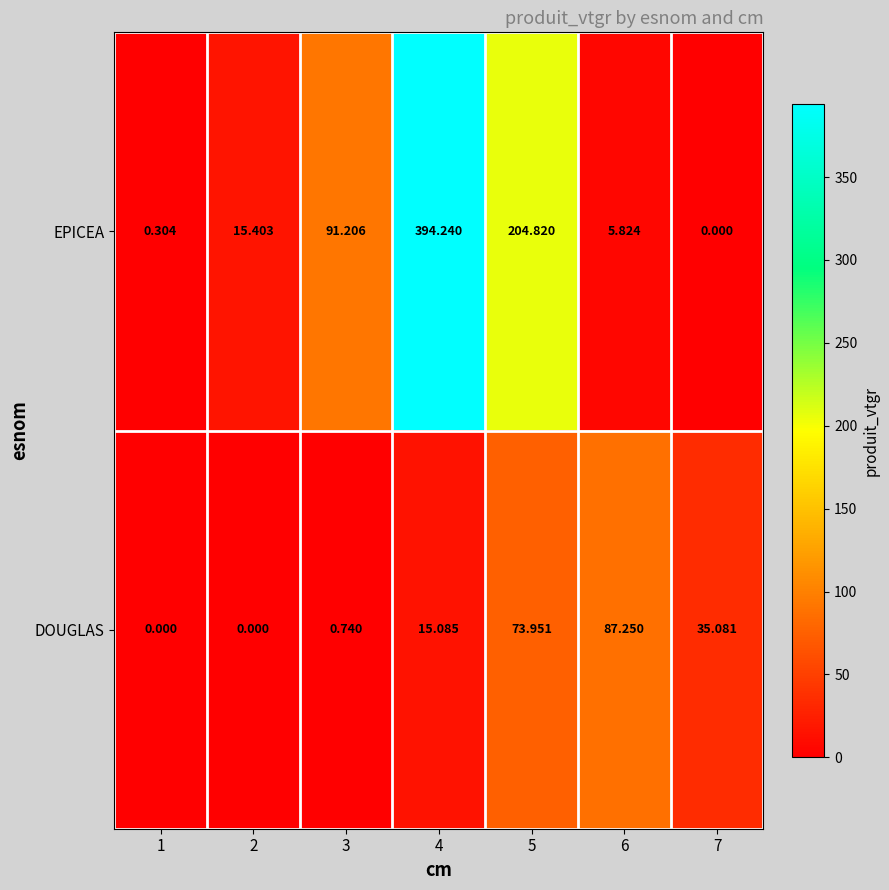

How many positive values does the DOUGLAS series have?

5